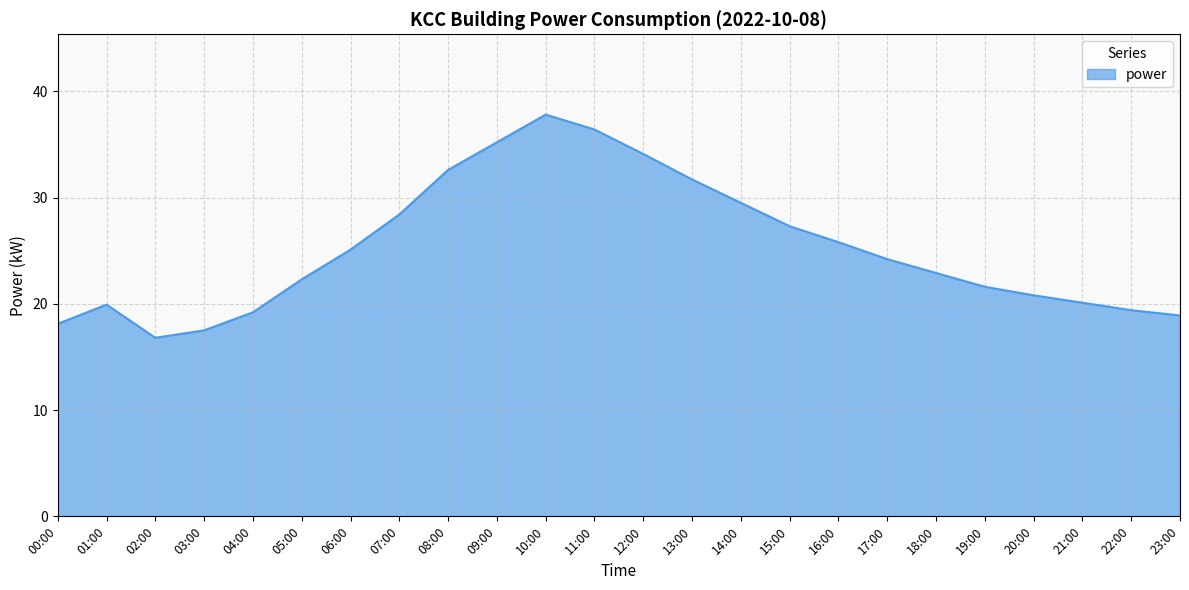

The value at 18:00 is 22.9. True or false?

True